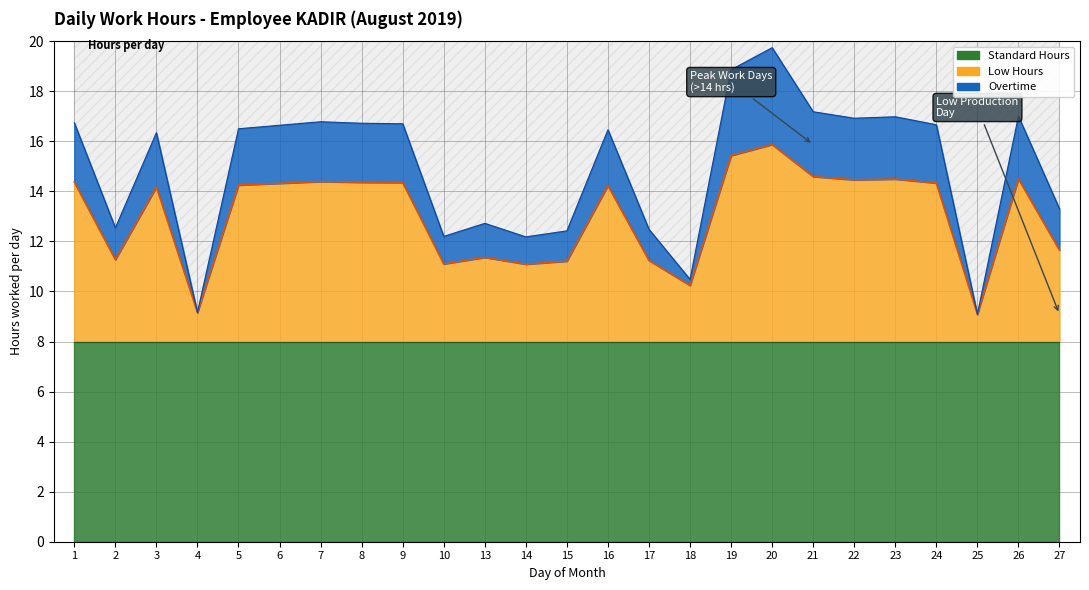

What is the difference between the highest and lowest values at 22?

2.5